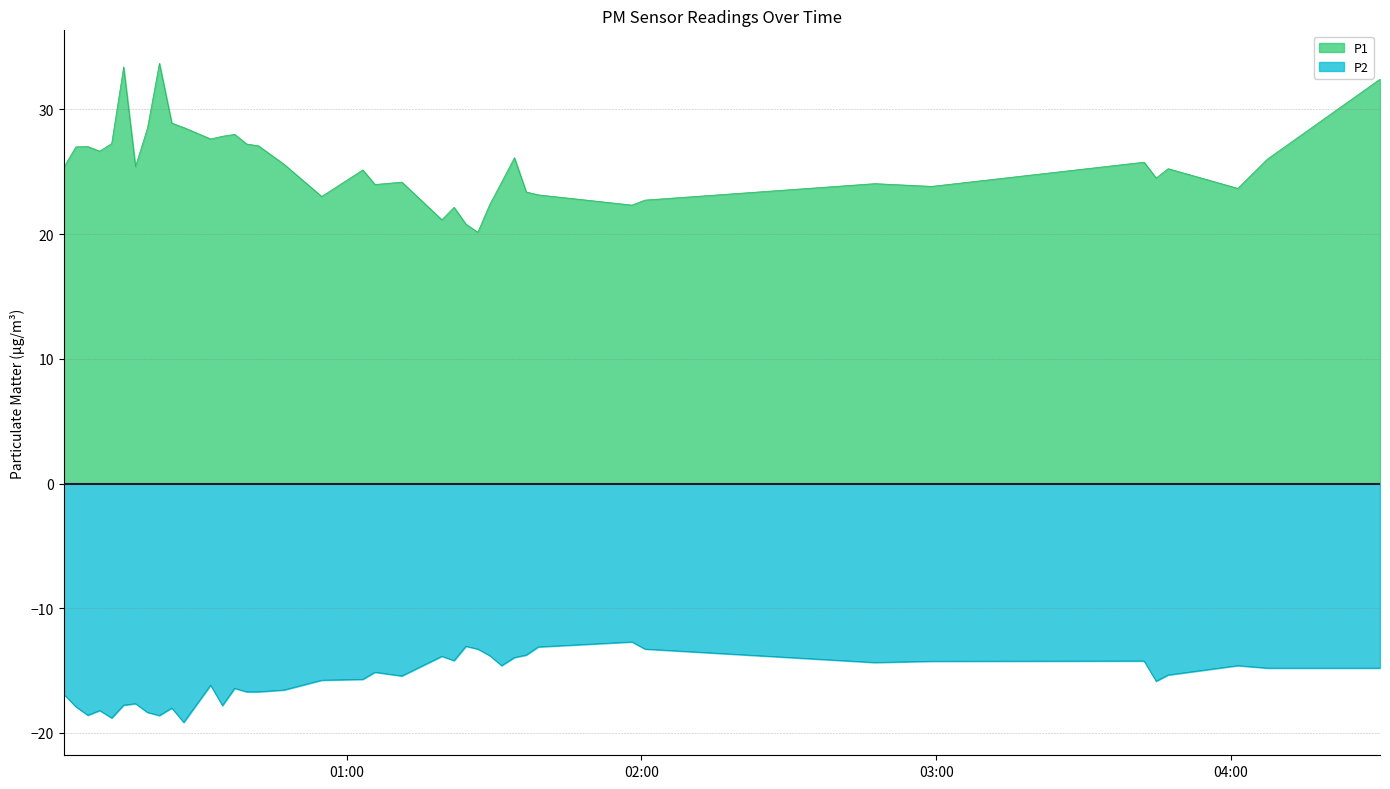

What is the minimum value for P2?

-19.1